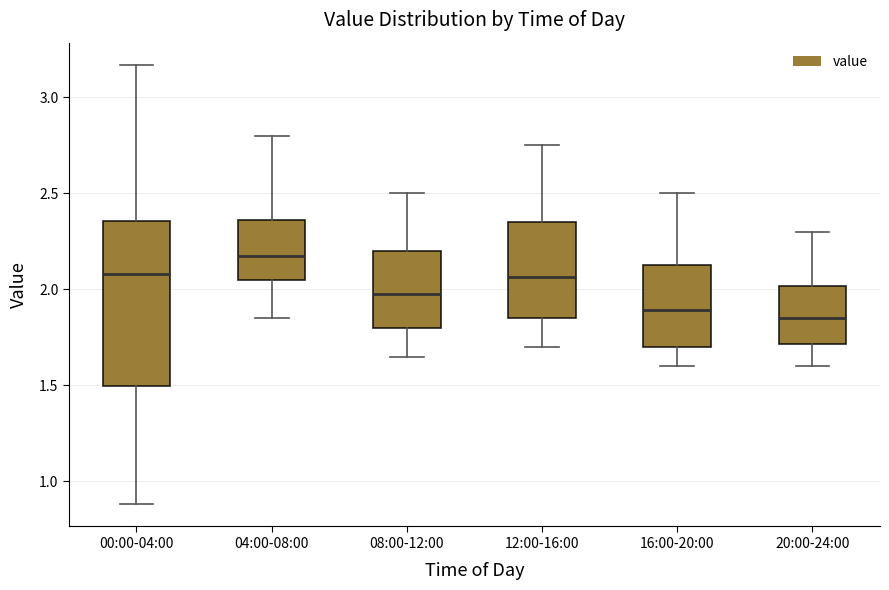

Comparing the boxes themselves (not the whiskers), which one is the tallest?

00:00-04:00